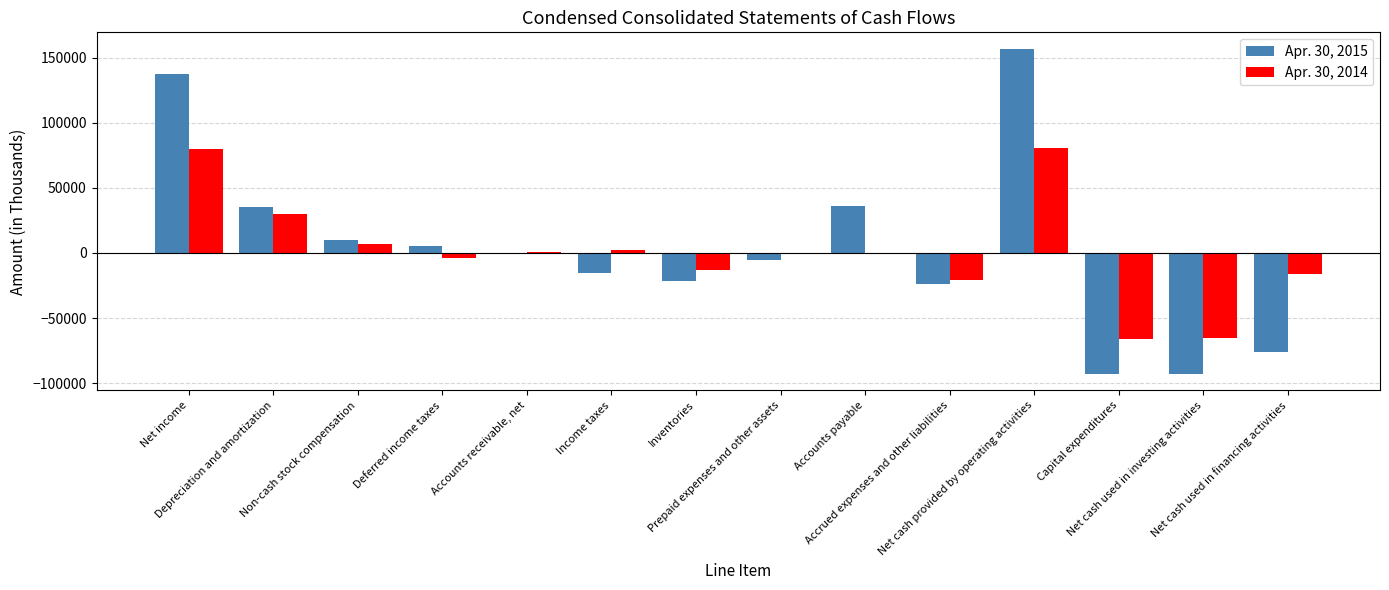

What is the greatest value displayed?

156863